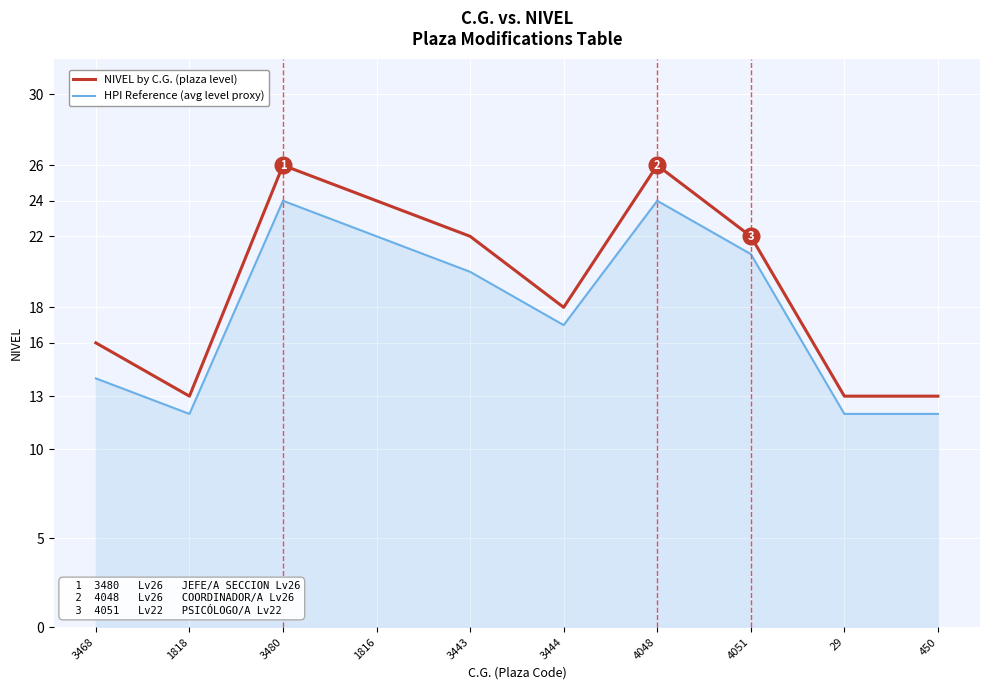

Which series changed the most between 1818 and 3480?

NIVEL by C.G. (plaza level)